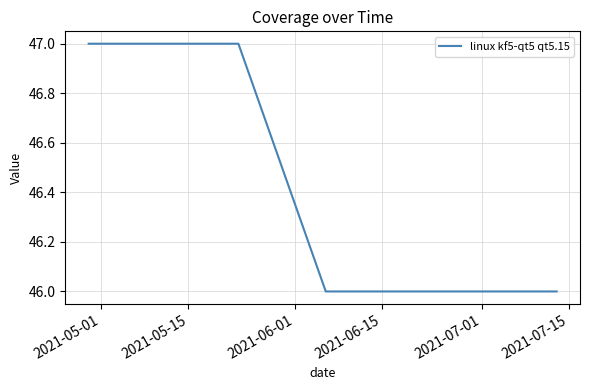

What is the greatest value displayed?

47